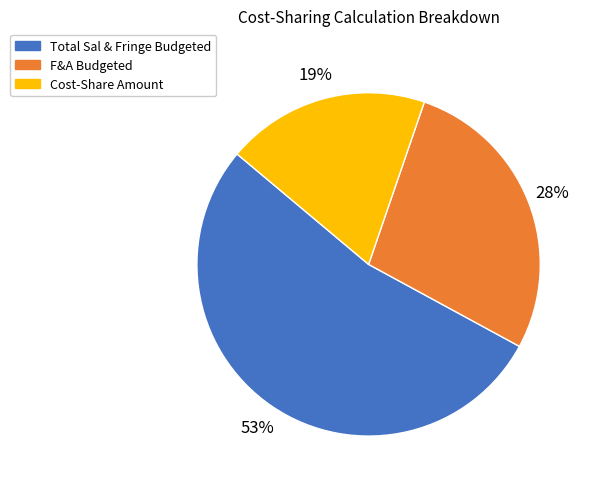

True or false: Total Sal & Fringe Budgeted accounts for 47% of the total.

False